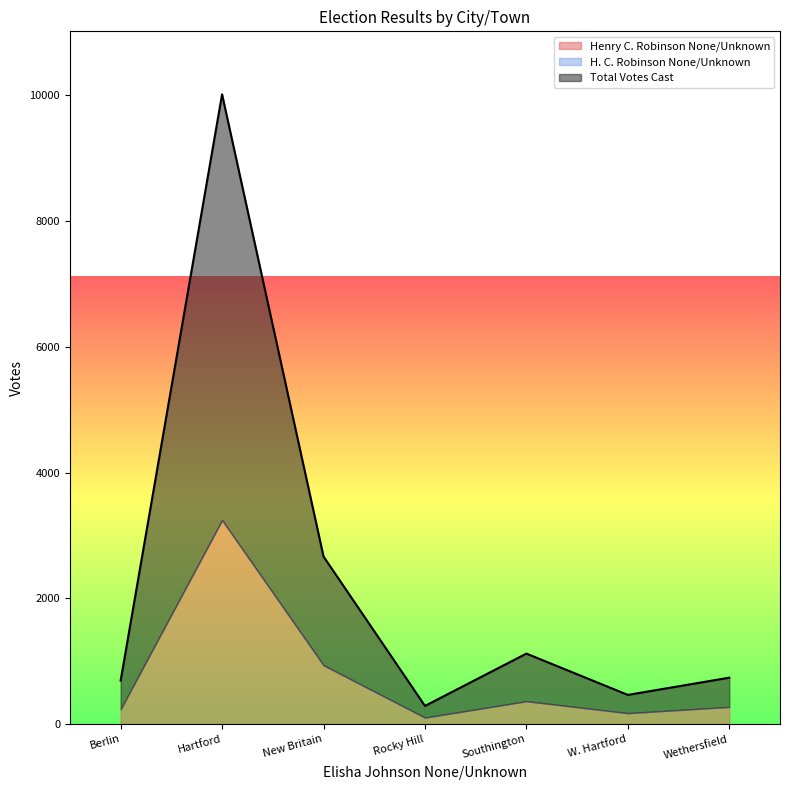

How many lines are shown in the chart?

3